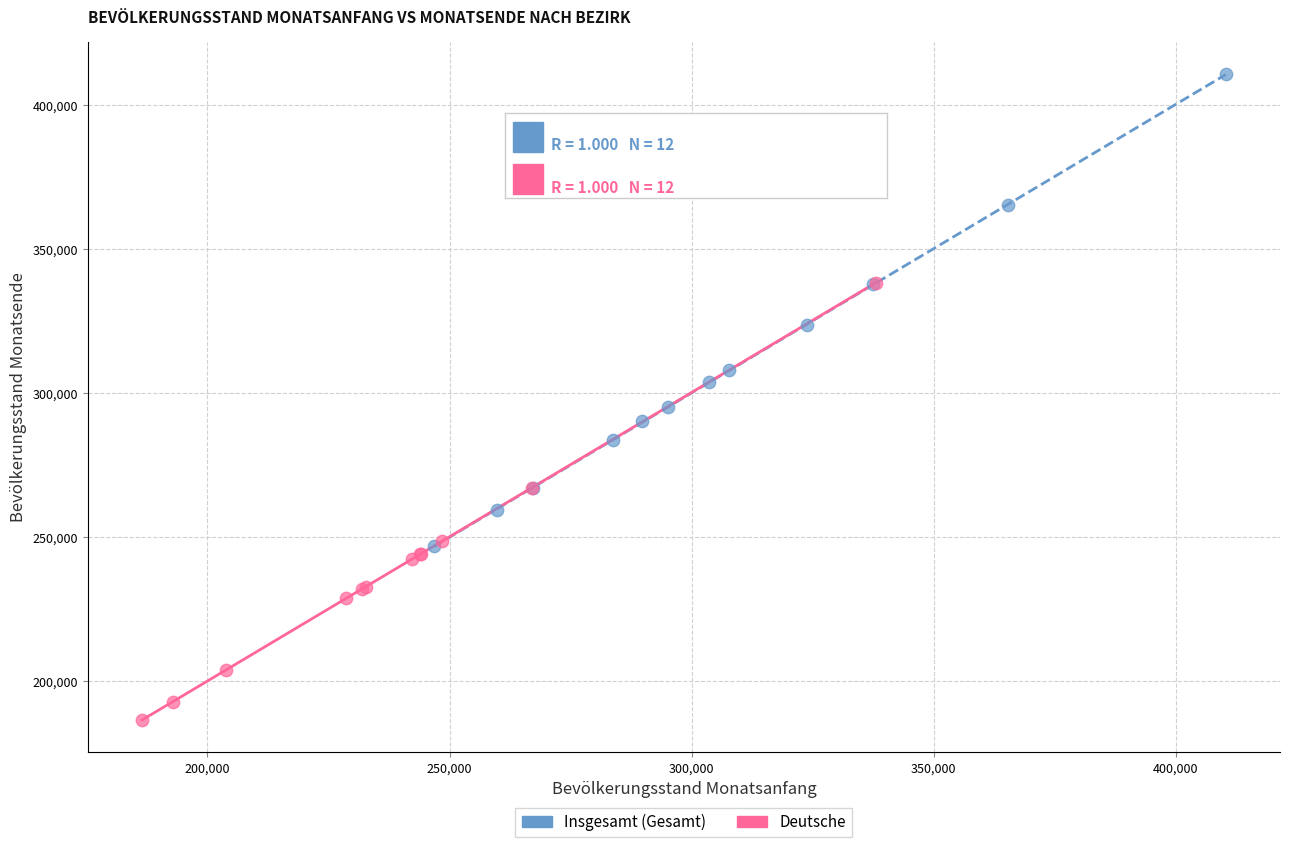

Which series has the largest Y range (max minus min)?

Insgesamt (Gesamt)